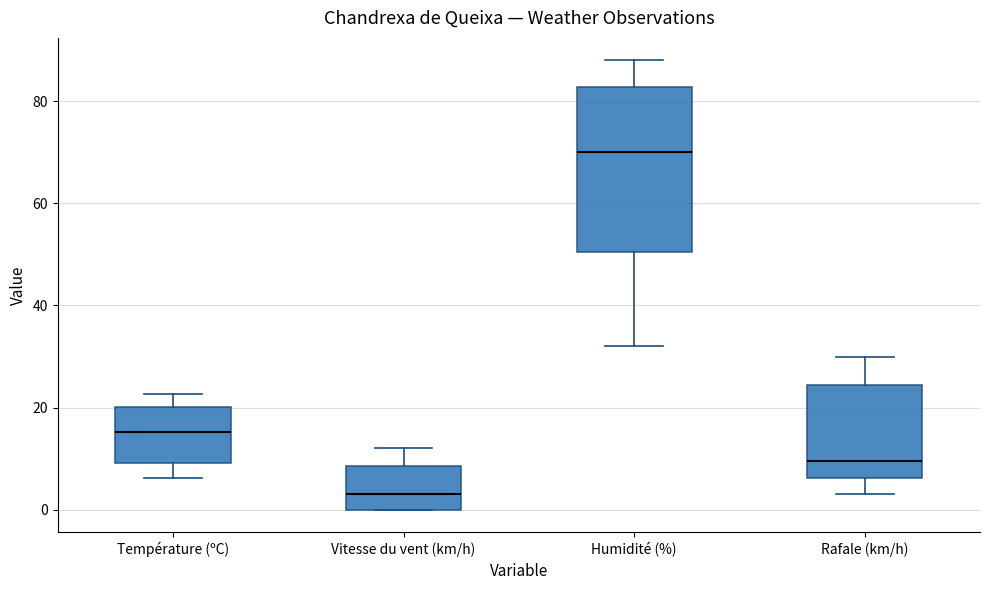

Which box's median line is the highest?

Humidité (%)